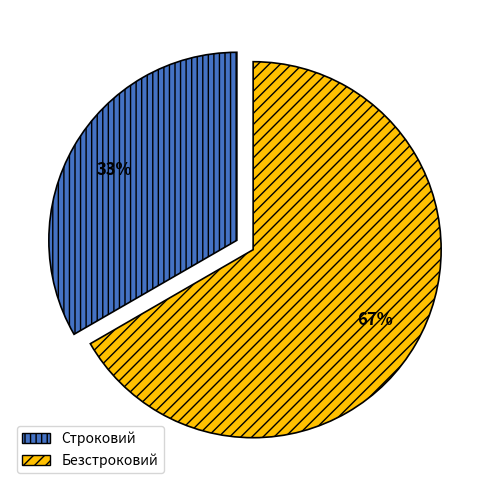

How many segments does this pie chart have?

2